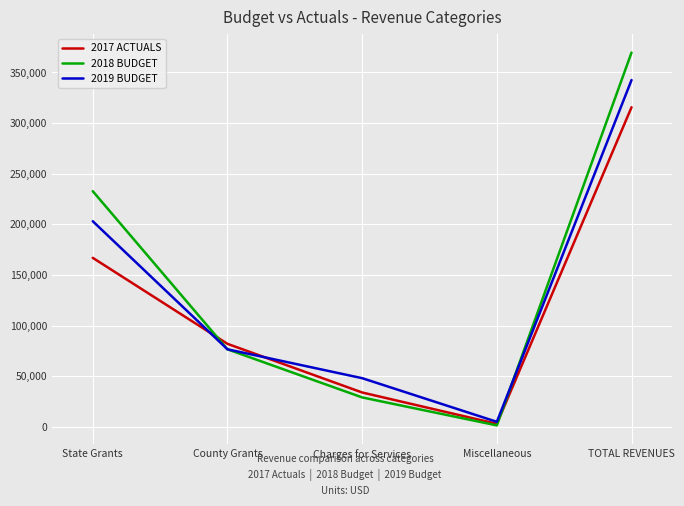

Which series has the largest total across all categories?

2018 BUDGET